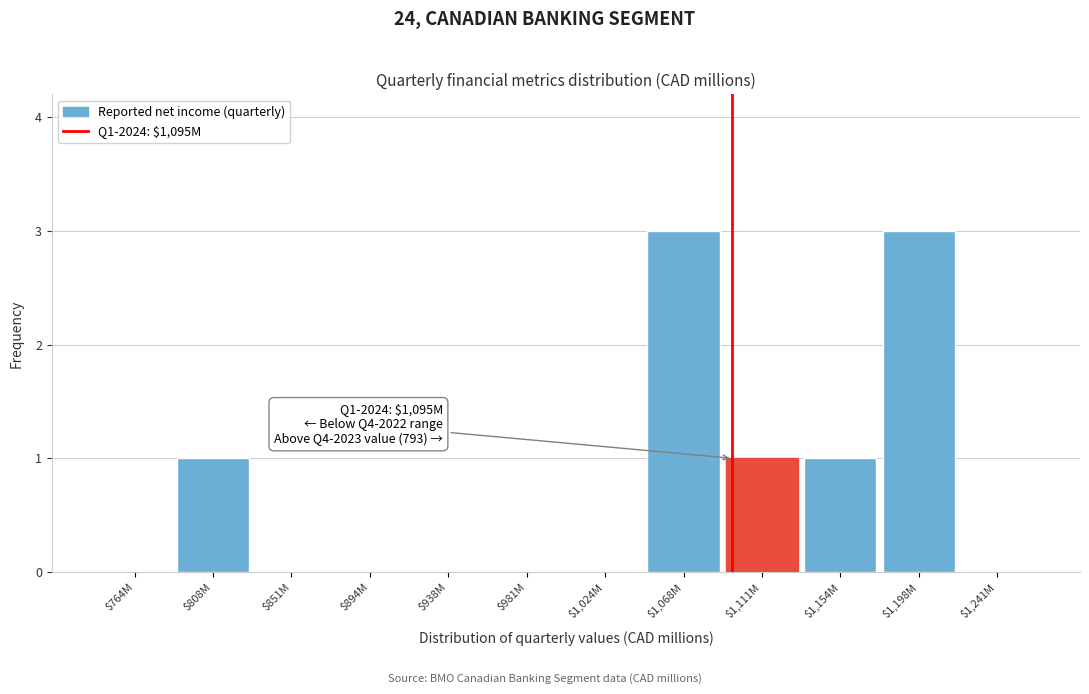

What is the greatest value displayed?

3